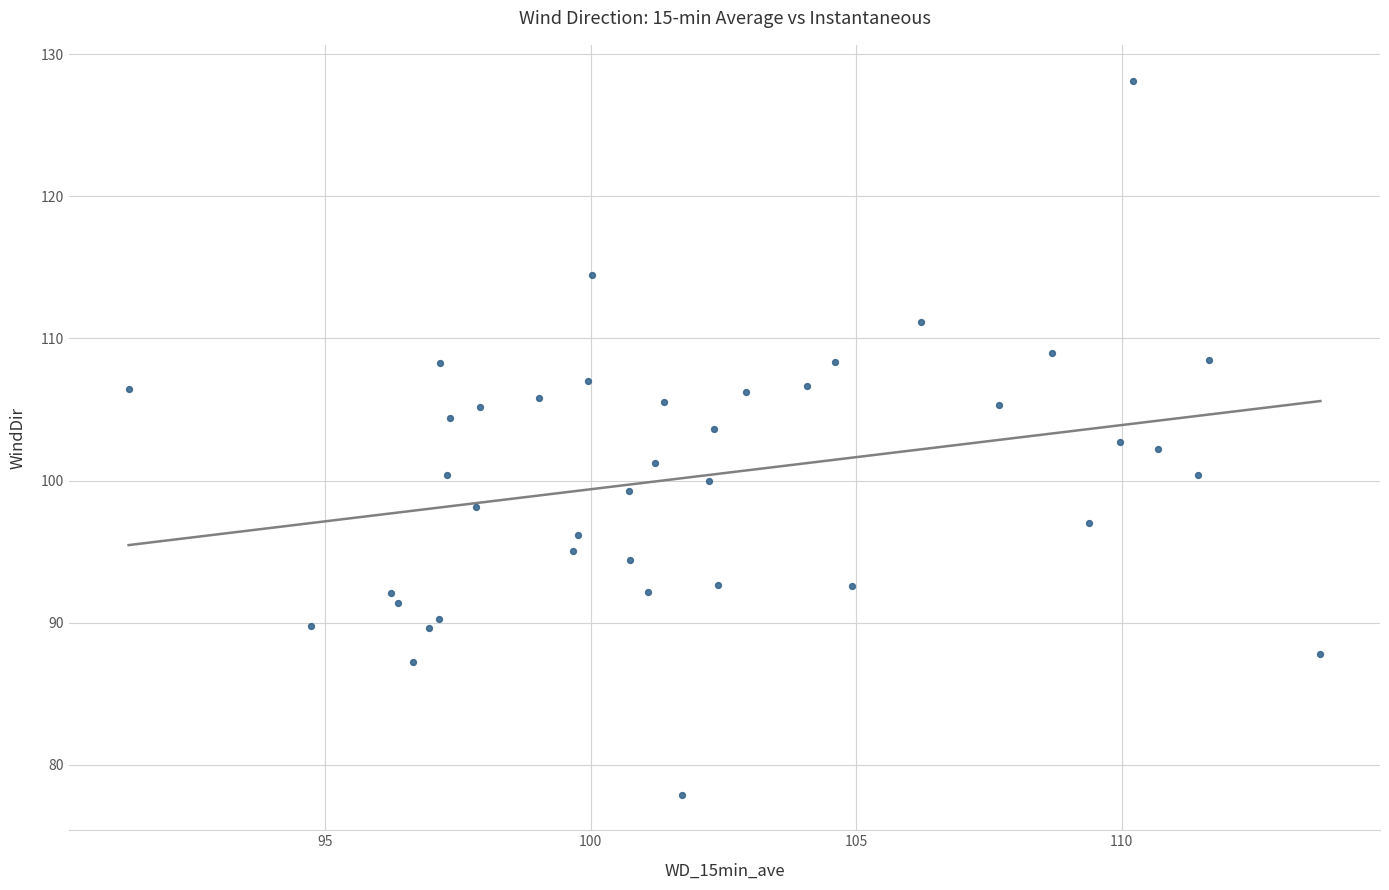

What is the range of X values (max minus min)?

22.4